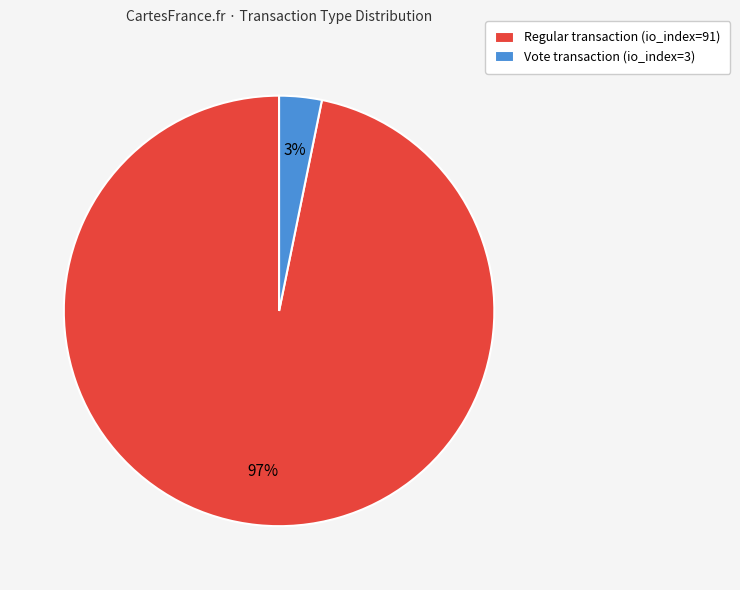

What is the largest slice in the pie chart?

Regular transaction (io_index=91)